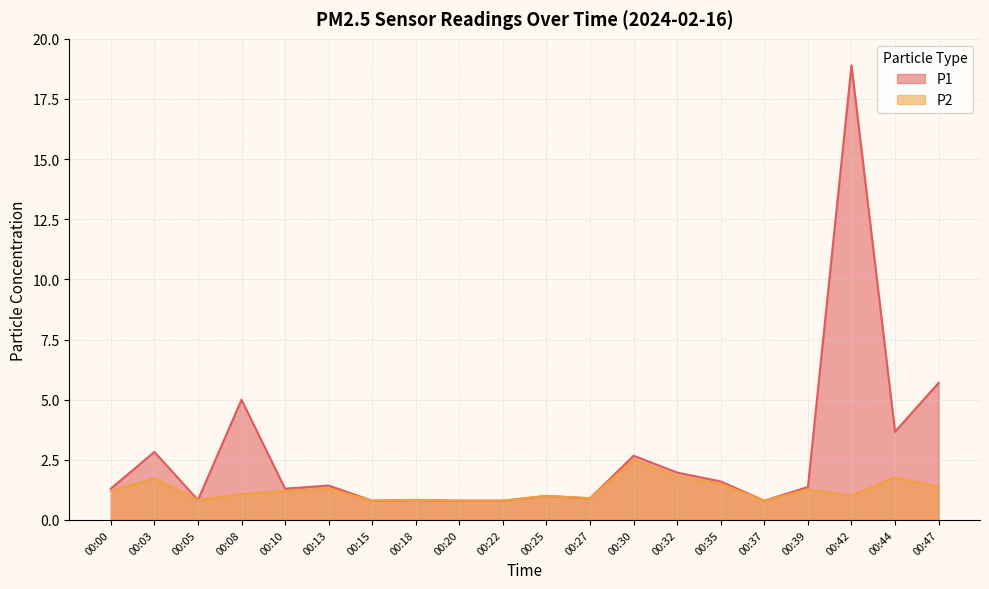

Is it true that P2 equals 0.2 at 00:20?

False